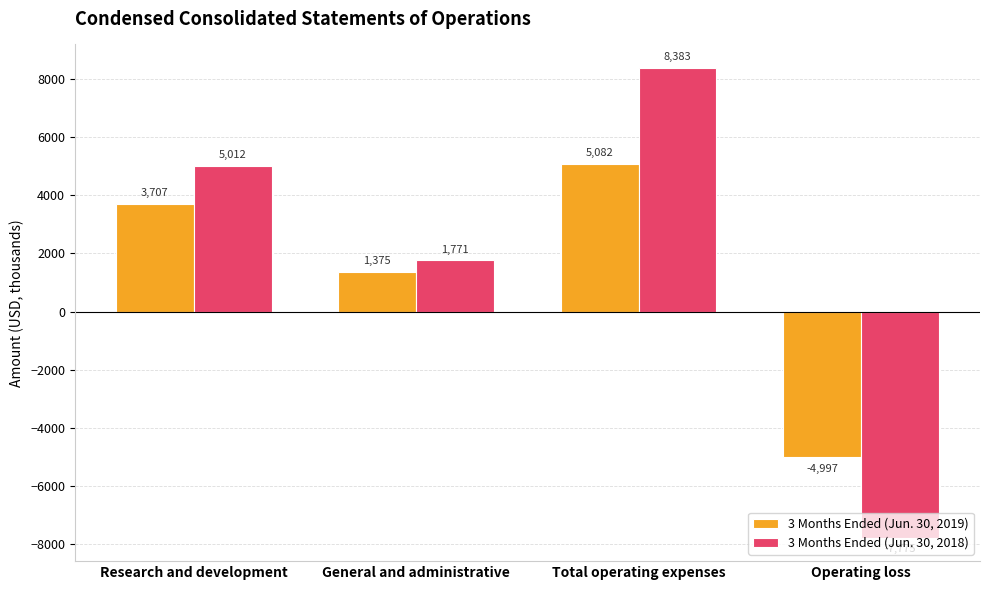

What is the label of the 1st bar from the right?

Operating loss